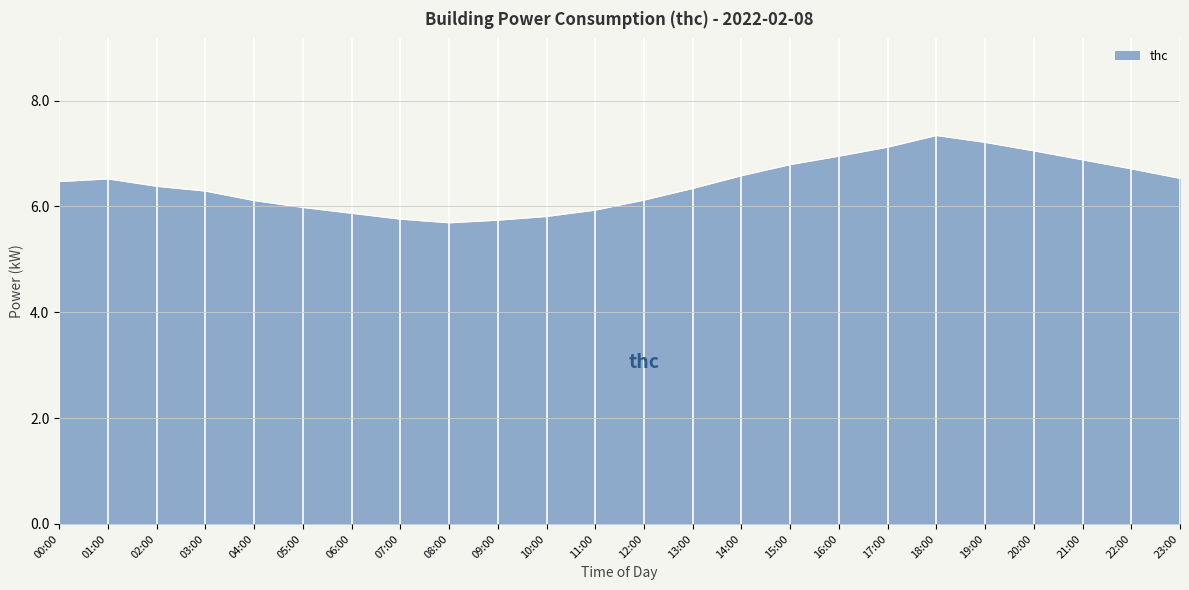

What position from the right is 04:00?

20